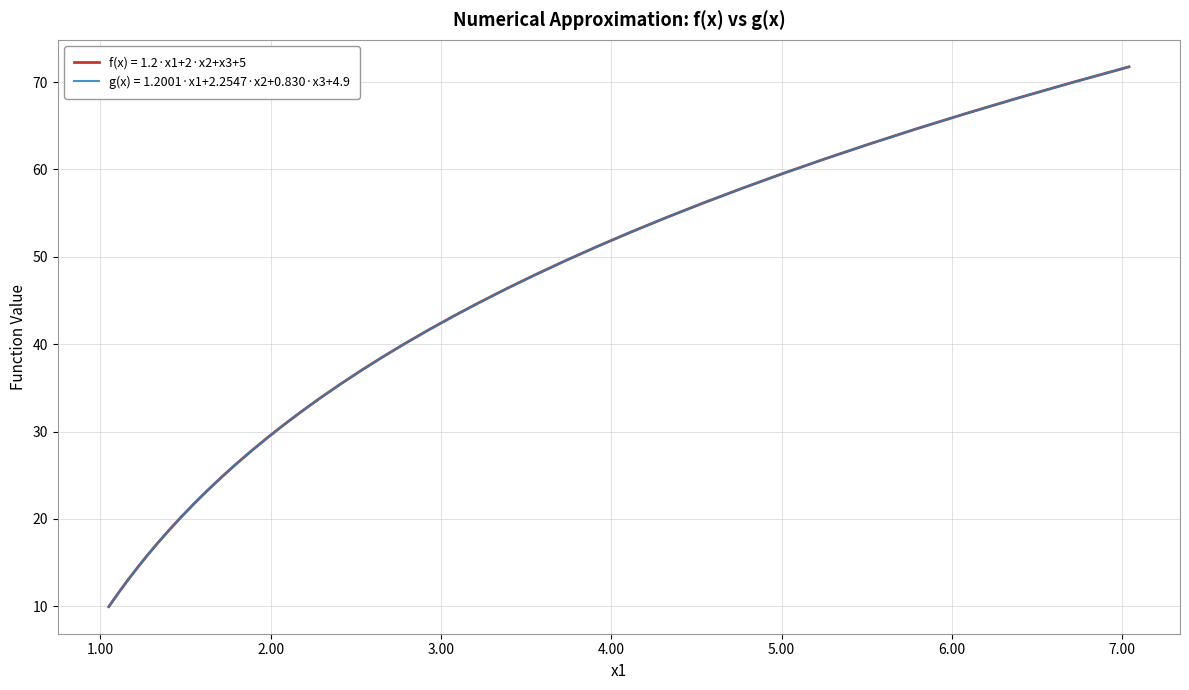

Which series has the largest range (max minus min)?

g(x) = 1.2001·x1+2.2547·x2+0.830·x3+4.9